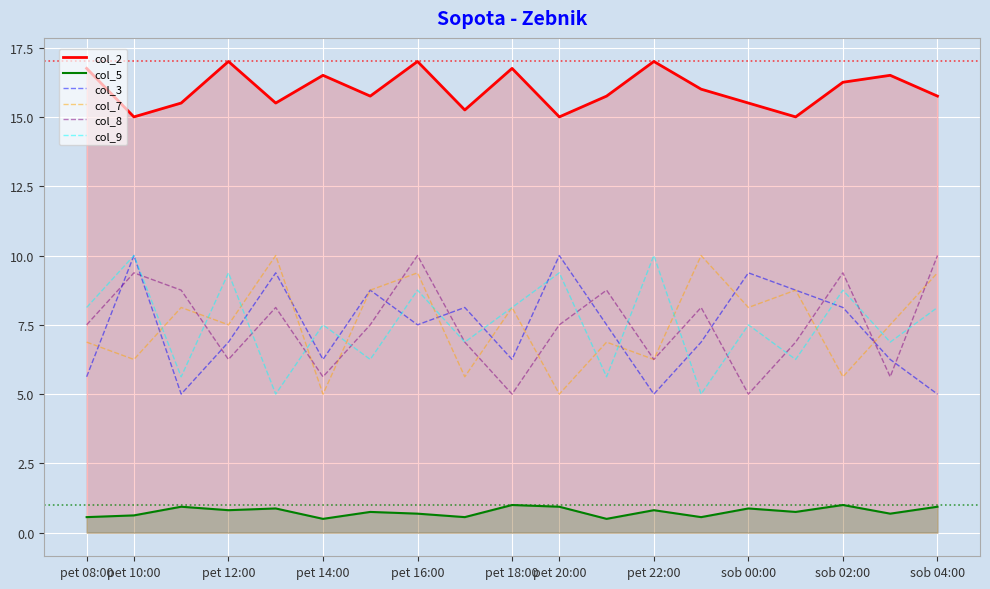

Reading left to right, what are all the values shown in this chart?

col_2: 16.8	15.0	15.5	17.0	15.5	16.5	15.8	17.0	15.2	16.8	15.0	15.8	17.0	16.0	15.5	15.0	16.2	16.5	15.8
col_5: 0.6	0.6	0.9	0.8	0.9	0.5	0.8	0.7	0.6	1.0	0.9	0.5	0.8	0.6	0.9	0.8	1.0	0.7	0.9
col_3: 5.6	10.0	5.0	6.9	9.4	6.2	8.8	7.5	8.1	6.2	10.0	7.5	5.0	6.9	9.4	8.8	8.1	6.2	5.0
col_7: 6.9	6.2	8.1	7.5	10.0	5.0	8.8	9.4	5.6	8.1	5.0	6.9	6.2	10.0	8.1	8.8	5.6	7.5	9.4
col_8: 7.5	9.4	8.8	6.2	8.1	5.6	7.5	10.0	6.9	5.0	7.5	8.8	6.2	8.1	5.0	6.9	9.4	5.6	10.0
col_9: 8.1	10.0	5.6	9.4	5.0	7.5	6.2	8.8	6.9	8.1	9.4	5.6	10.0	5.0	7.5	6.2	8.8	6.9	8.1